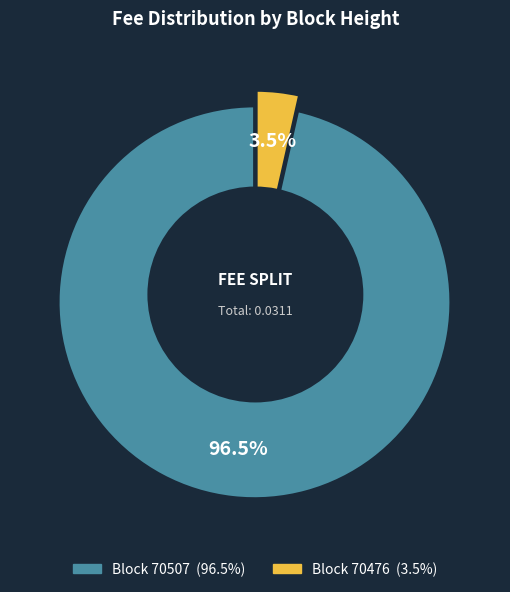

To the nearest percent, what is the difference between the largest and smallest slice percentages?

93%